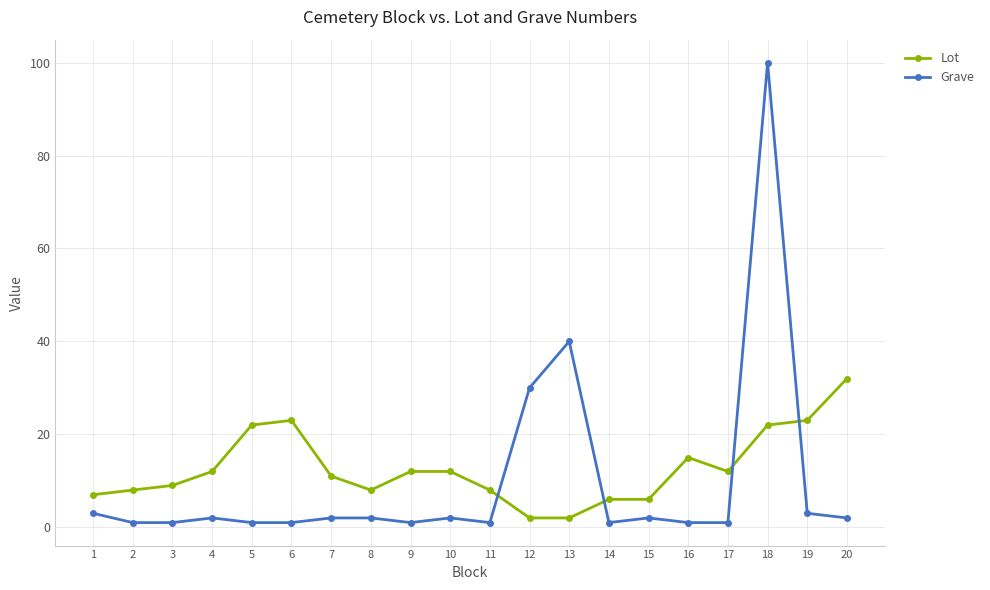

What is the spread (max minus min) of values at 6?

22